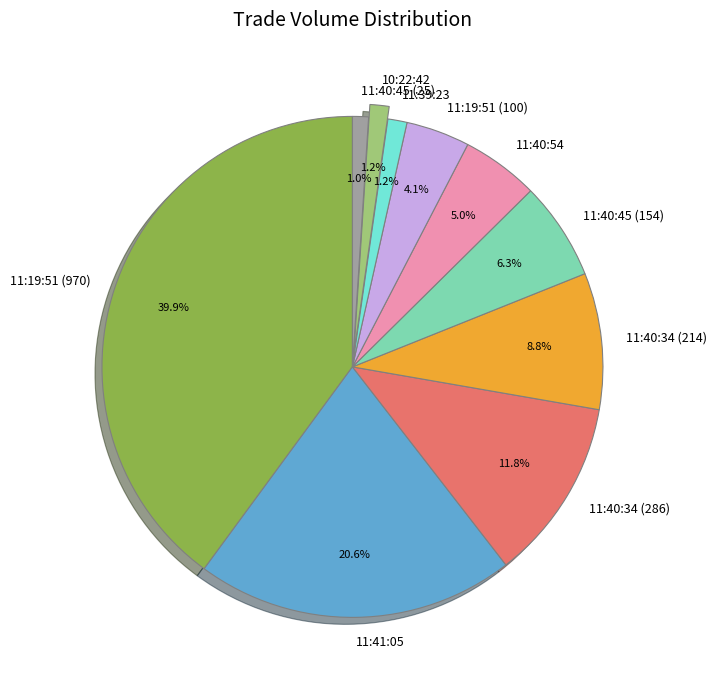

Between 10:22:42 and 11:19:51 (970), which is larger?

11:19:51 (970)